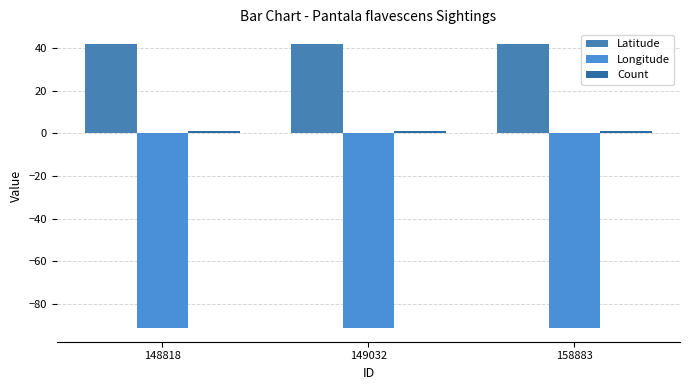

Reading left to right, extract all data points from this chart.

Latitude: 42.2	42.2	42.0
Longitude: -91.1	-91.1	-91.1
Count: 1.0	1.0	1.0